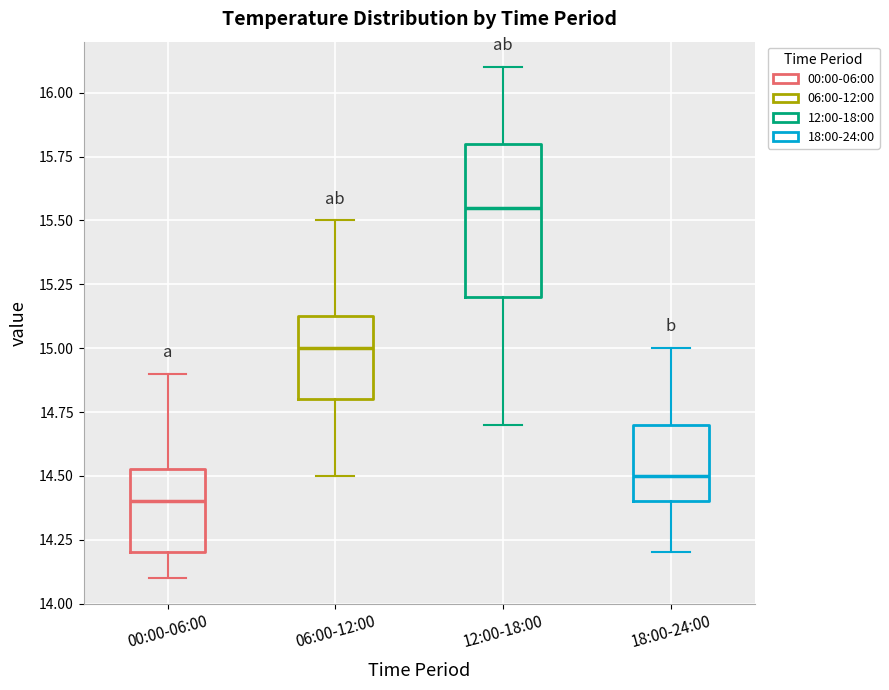

Which box's median line is the lowest?

00:00-06:00